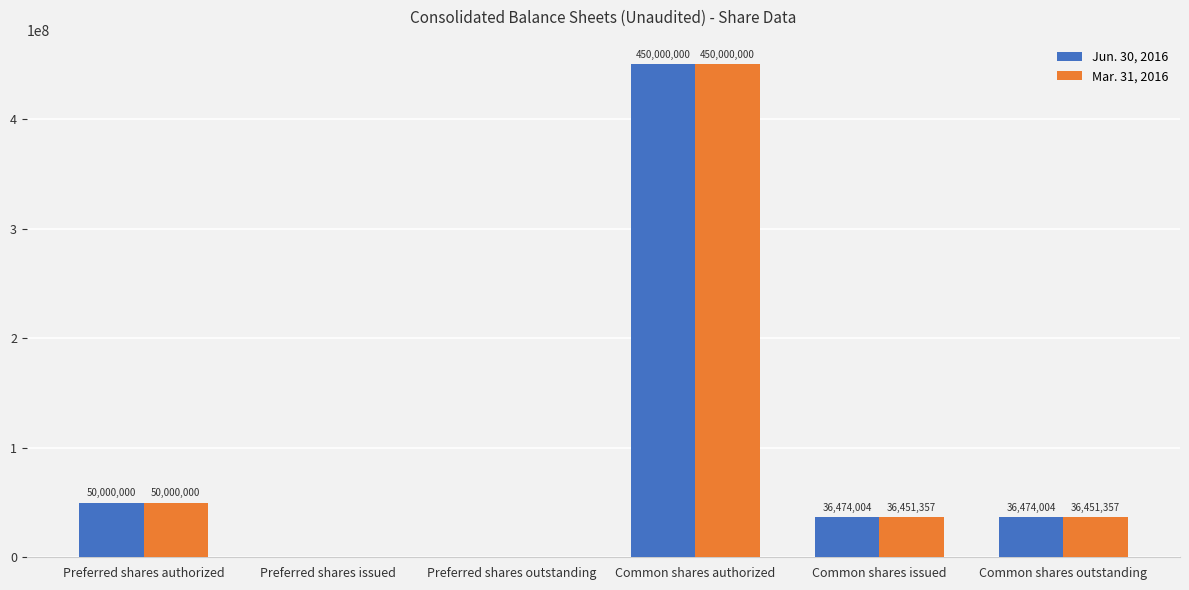

How many values in Mar. 31, 2016 are above zero?

4